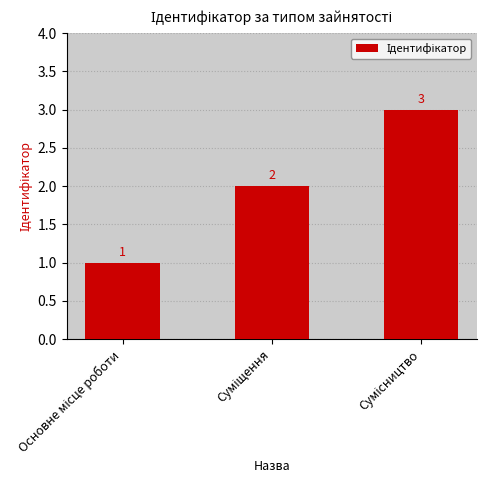

What is the value of the 3rd bar from the left?

3